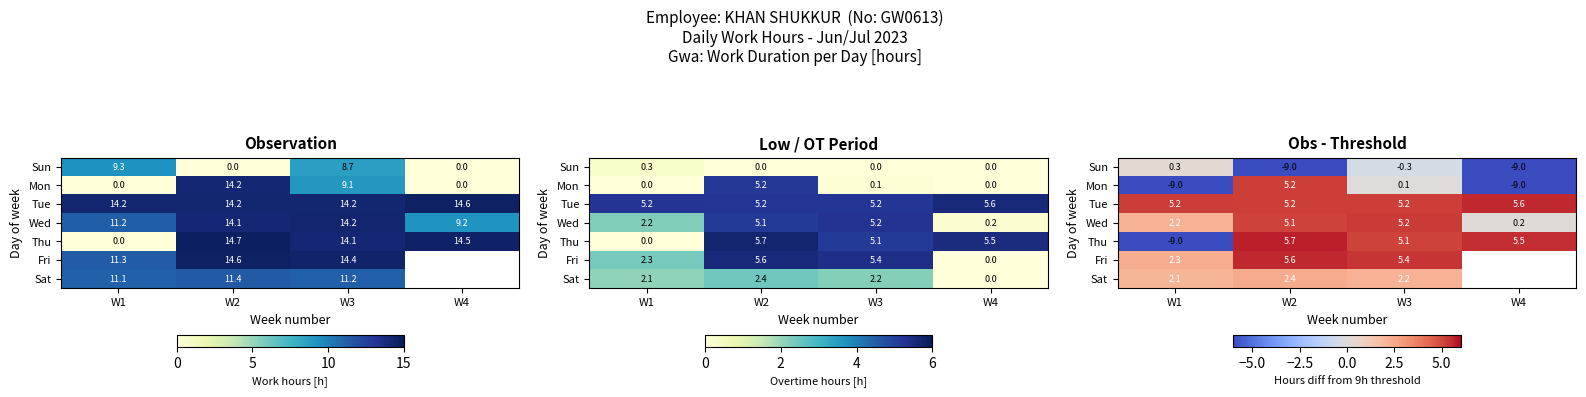

At how many categories does at least one series exceed -7?

4